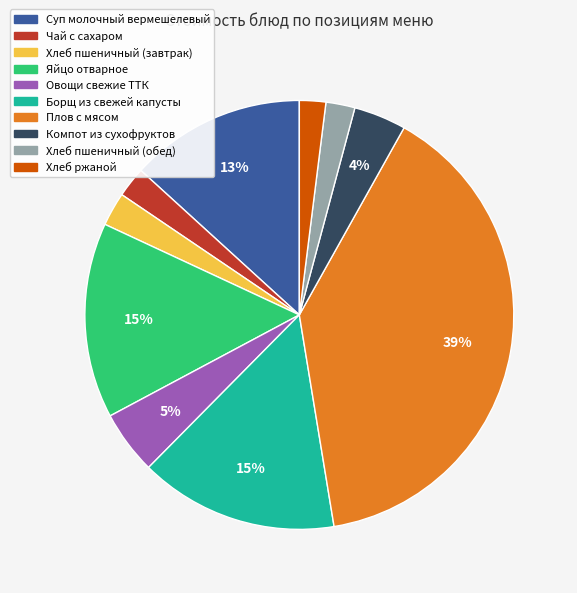

Is it true that Плов с мясом is 45% of the pie?

False